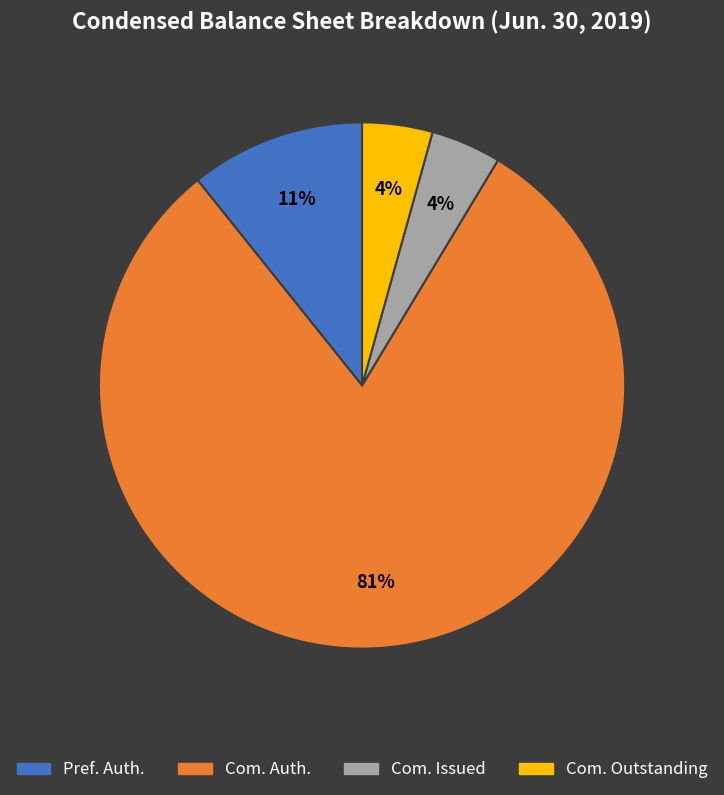

Is there a majority slice in this chart?

Yes